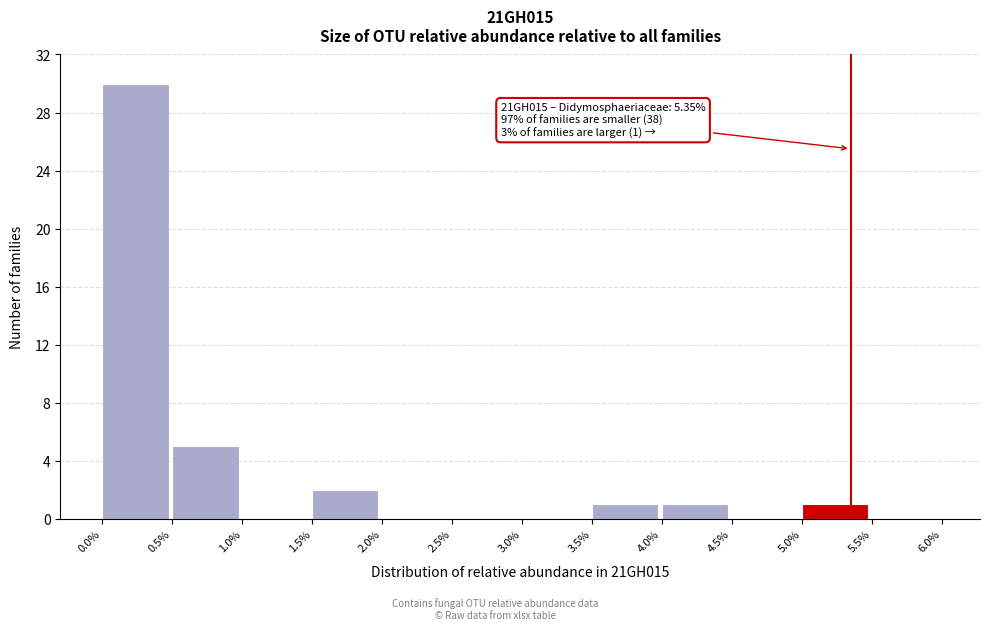

Which range on the x-axis has the tallest bar?

0.0% to 0.5%